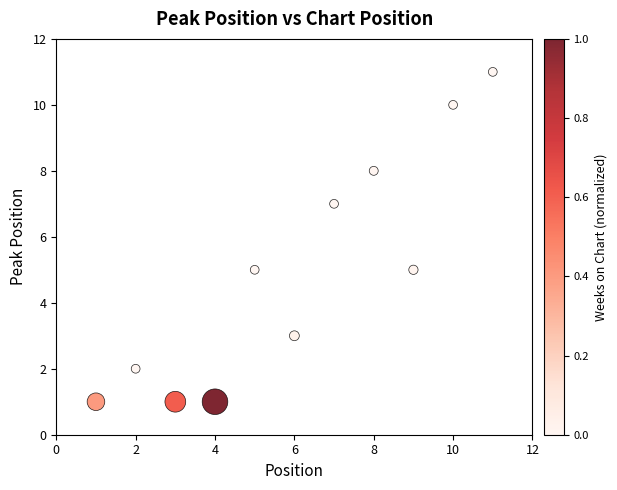

What is the average X value?

6